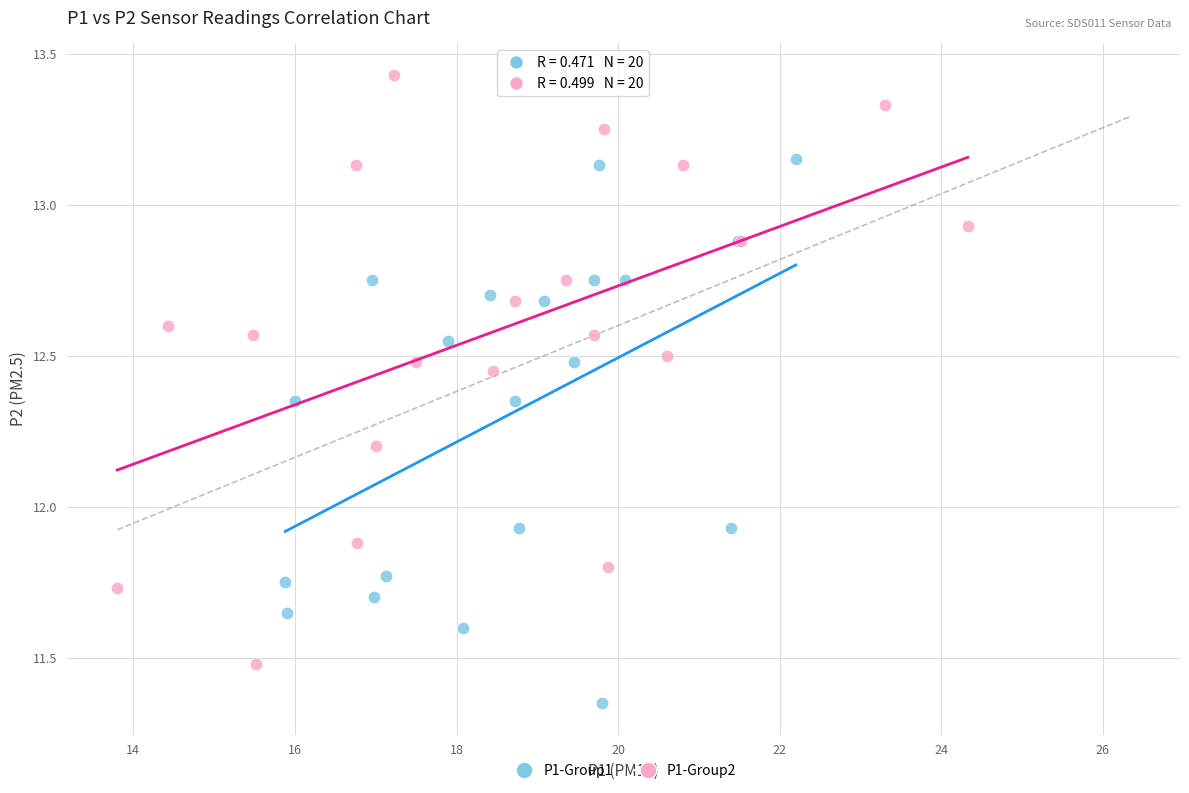

Which series contains the lowest Y value?

P1-Group1